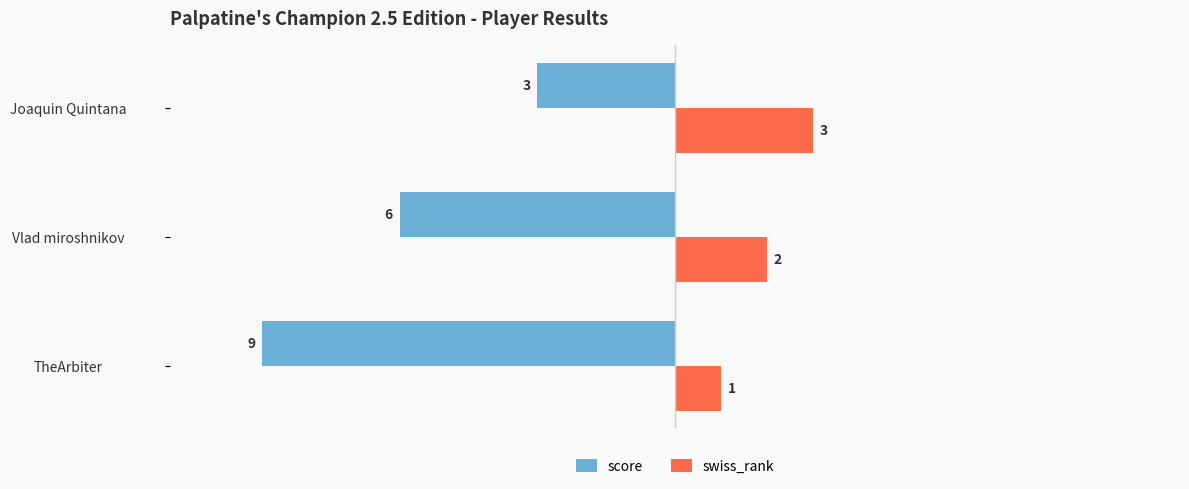

What is the approximate value of score at Vlad miroshnikov?

-6